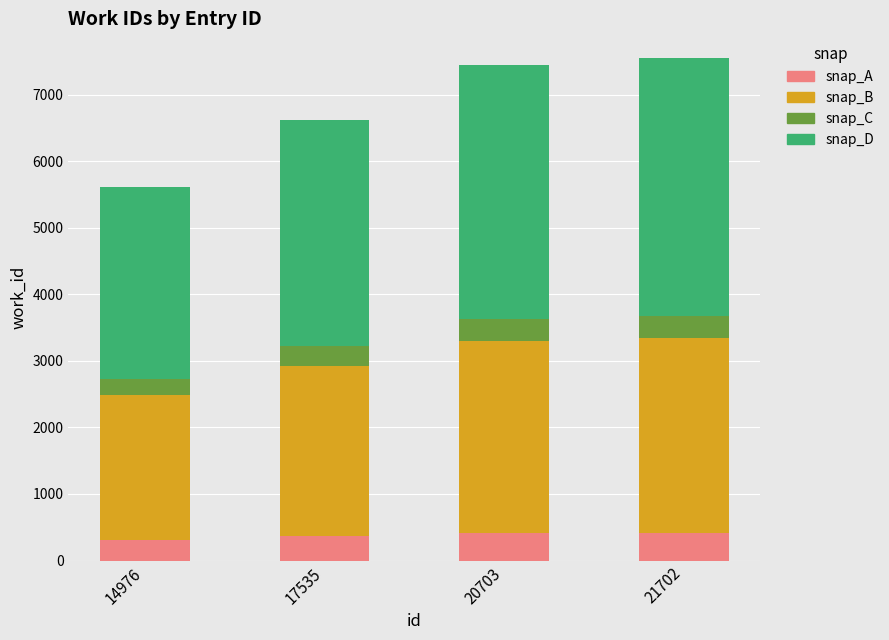

Is it true that snap_A equals 414.8 at 21702?

True